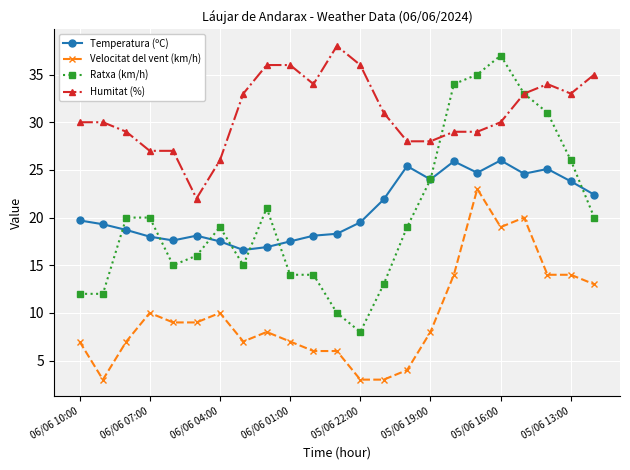

Which series has the largest total across all categories?

Humitat (%)